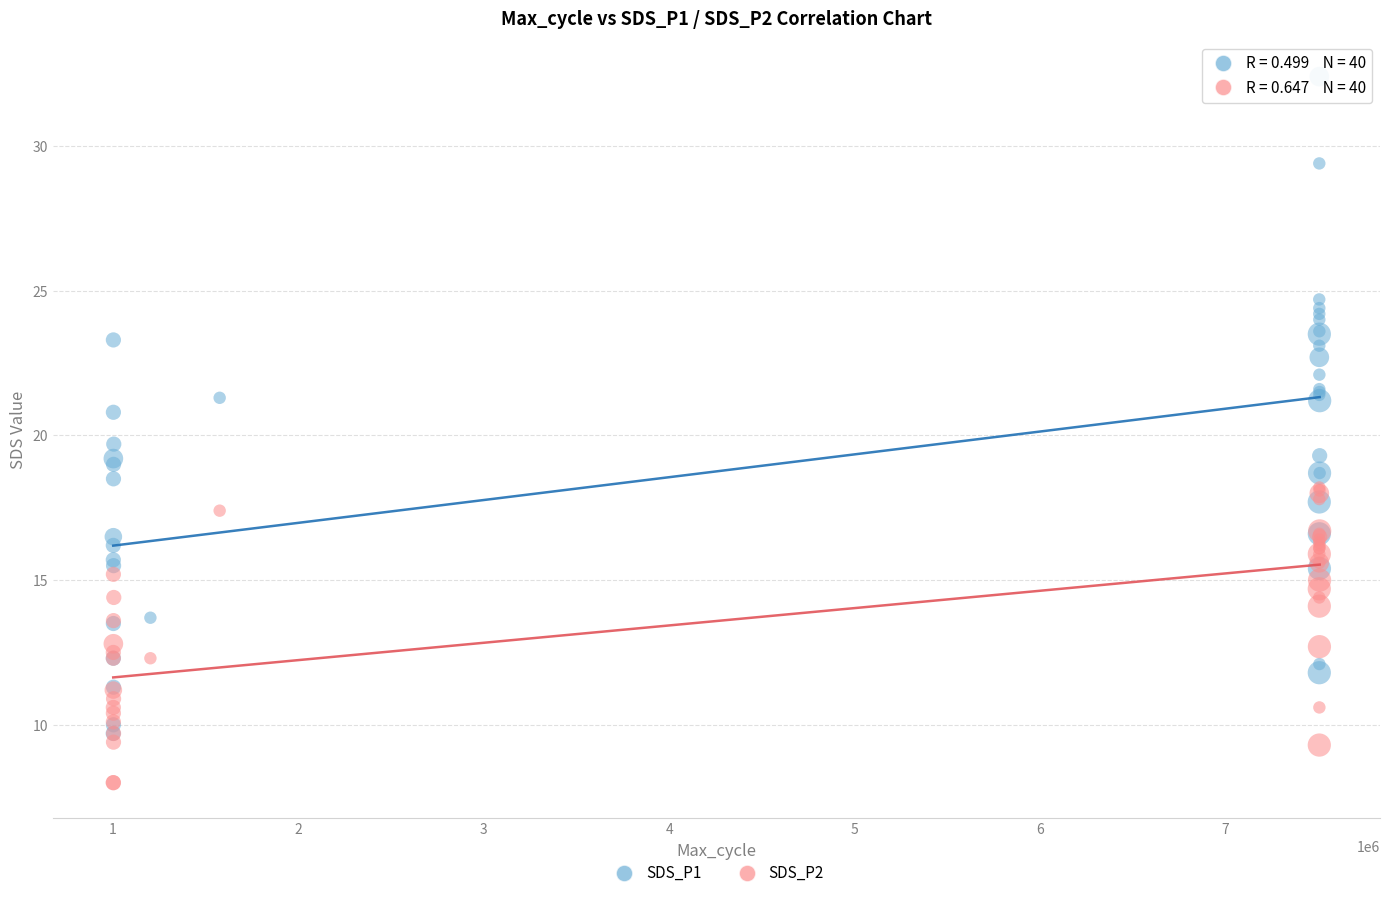

Across all series, what Y value is closest to 20?

19.7